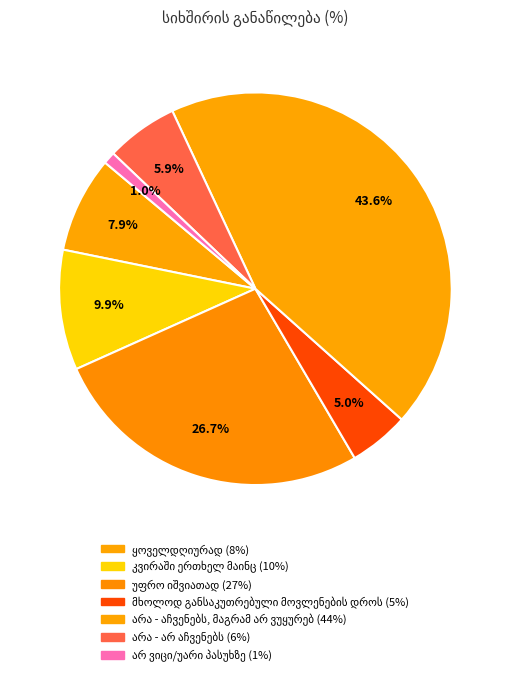

Count the number of slices in the pie.

7